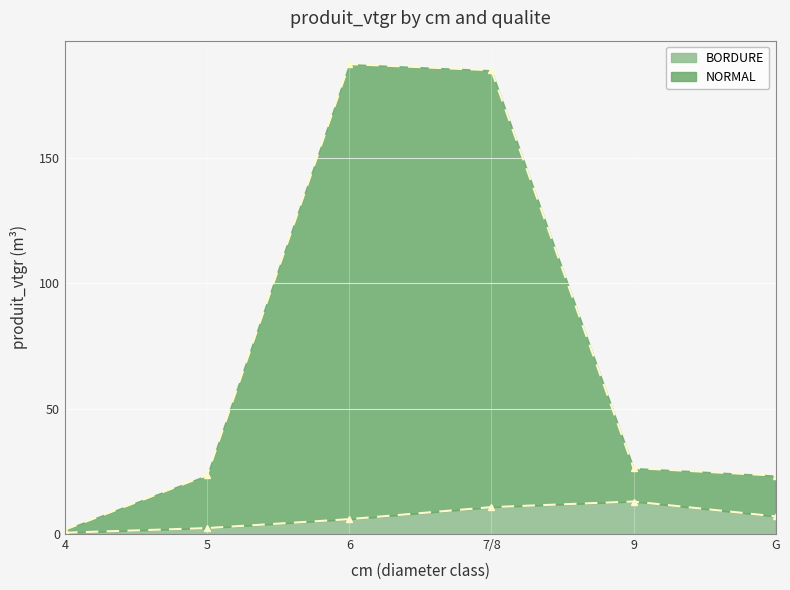

At which label is BORDURE closest to 6?

6